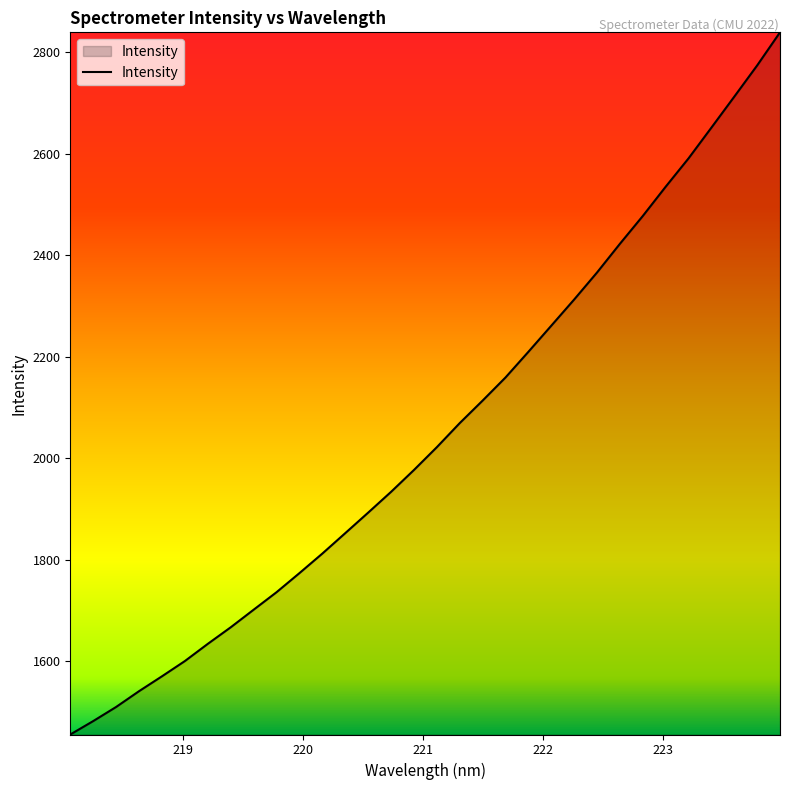

What is the difference between the maximum and minimum values?

1384.3